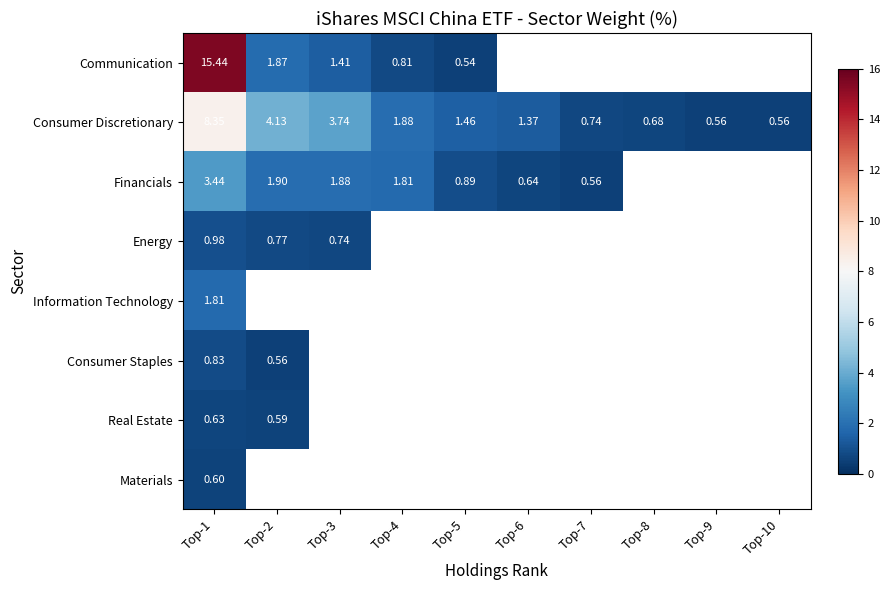

Rank the series by their average value, from highest to lowest.

Communication, Consumer Discretionary, Financials, Energy, Information Technology, Consumer Staples, Real Estate, Materials